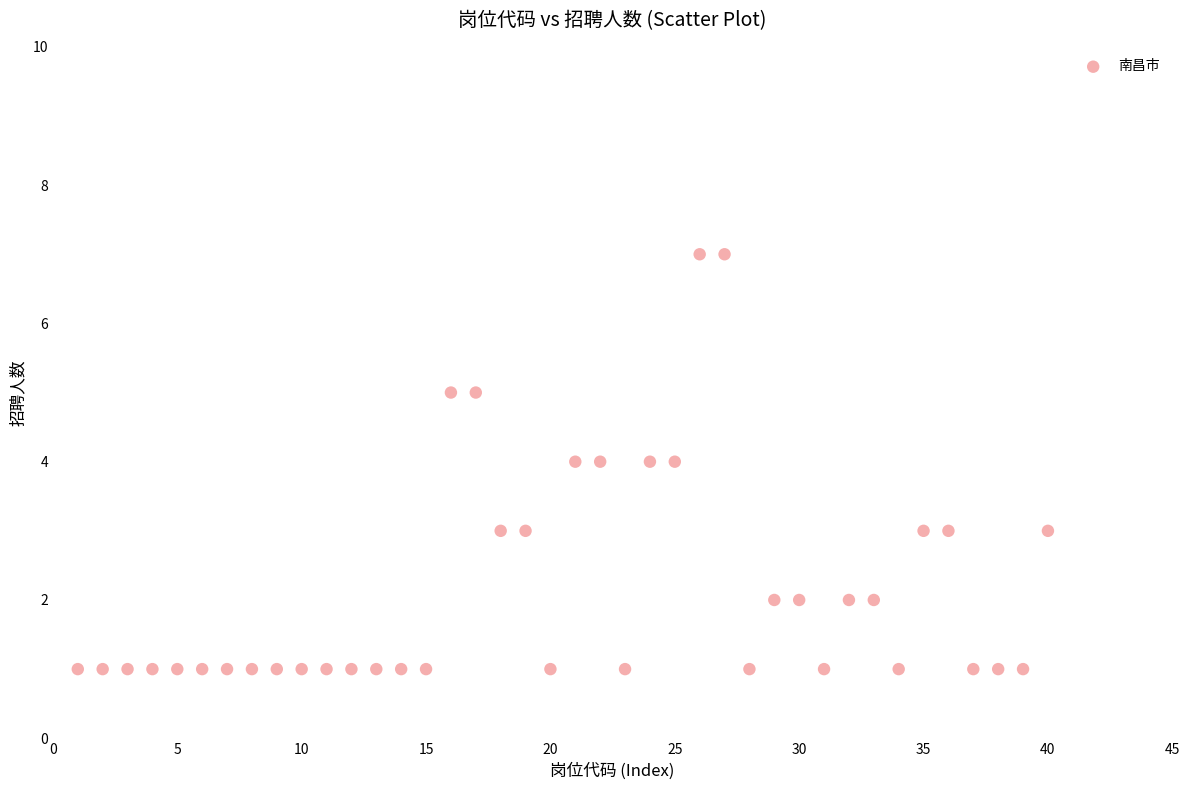

What is the range of Y values (max minus min)?

6